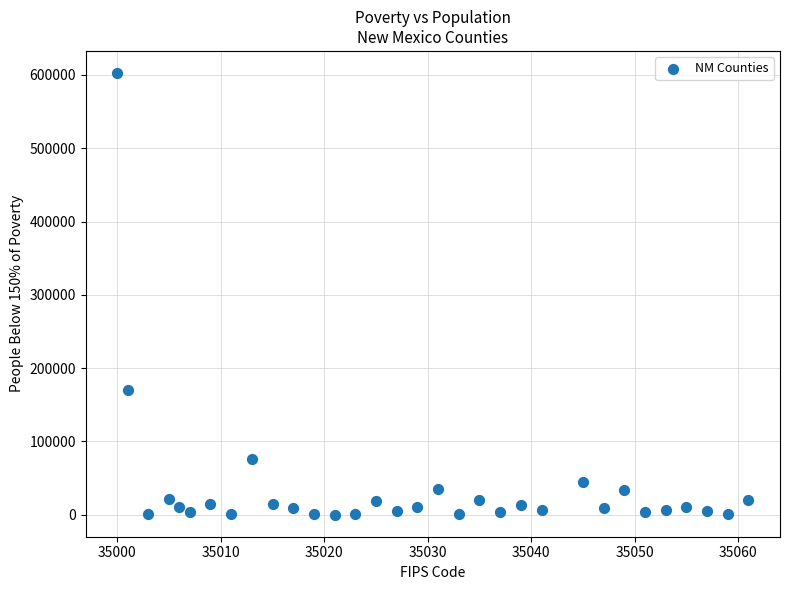

What is the range of X values (max minus min)?

61